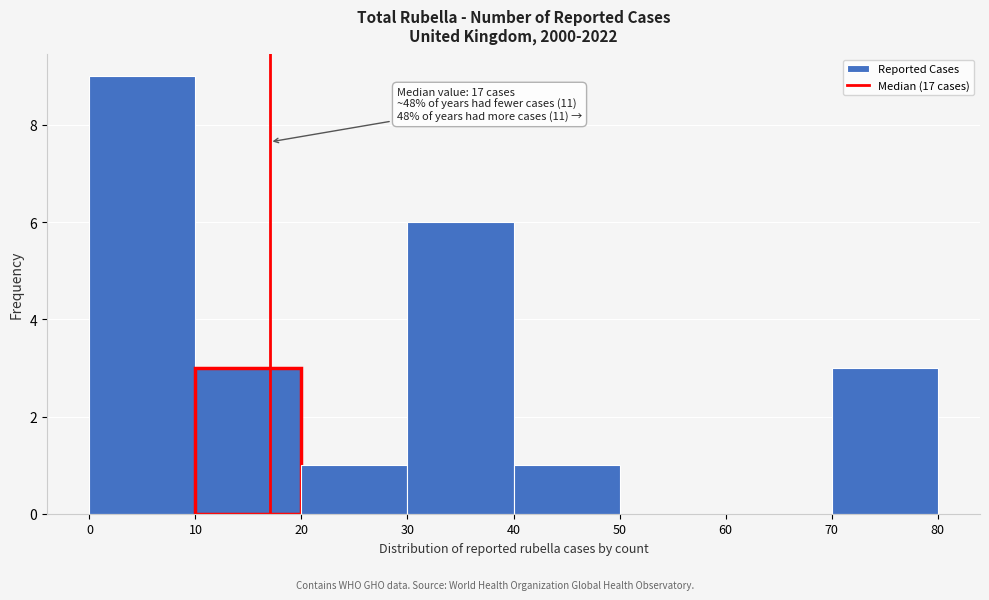

Which range on the x-axis has the tallest bar?

0 to 10